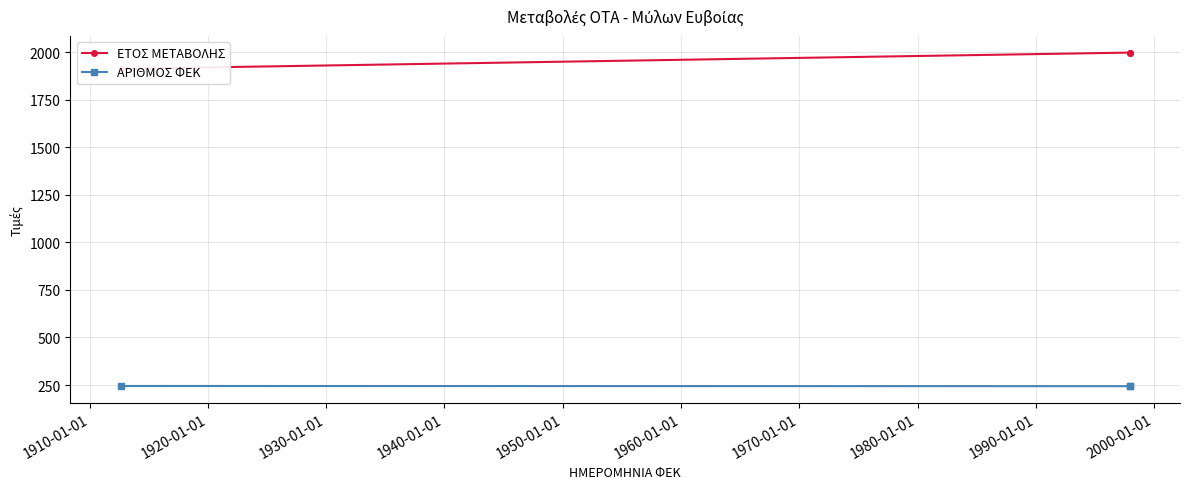

Which series has the largest range (max minus min)?

ΕΤΟΣ ΜΕΤΑΒΟΛΗΣ